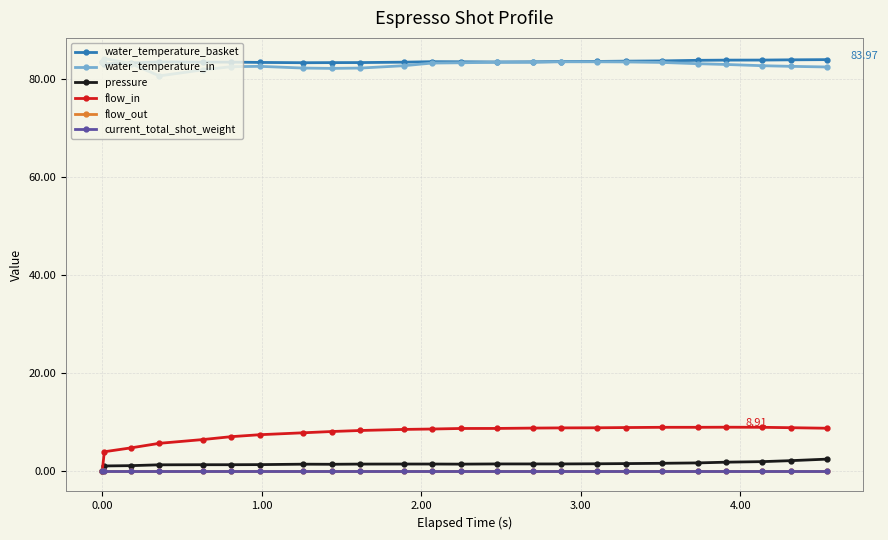

Reading left to right, transcribe all the data shown in this chart.

water_temperature_basket: 83.5	83.1	83.3	83.5	83.5	83.5	83.4	83.3	83.4	83.4	83.5	83.5	83.5	83.5	83.5	83.6	83.6	83.7	83.7	83.8	83.9	83.9	83.9	84.0
water_temperature_in: 83.5	84.2	83.2	80.7	81.9	82.5	82.6	82.2	82.2	82.2	82.7	83.3	83.3	83.4	83.4	83.5	83.5	83.5	83.4	83.1	83.0	82.7	82.6	82.5
pressure: 0.0	1.0	1.1	1.2	1.2	1.2	1.3	1.4	1.3	1.4	1.4	1.4	1.4	1.4	1.4	1.4	1.4	1.5	1.5	1.6	1.8	1.9	2.1	2.4
flow_in: 0.0	3.9	4.7	5.6	6.4	7.0	7.4	7.8	8.0	8.2	8.5	8.5	8.7	8.7	8.7	8.8	8.8	8.8	8.9	8.9	8.9	8.9	8.8	8.7
flow_out: 0.0	0.0	0.0	0.0	0.0	0.0	0.0	0.0	0.0	0.0	0.0	0.0	0.0	0.0	0.0	0.0	0.0	0.0	0.0	0.0	0.0	0.0	0.0	0.0
current_total_shot_weight: 0.0	0.0	0.0	0.0	0.0	0.0	0.0	0.0	0.0	0.0	0.0	0.0	0.0	0.0	0.0	0.0	0.0	0.0	0.0	0.0	0.0	0.0	0.0	0.0